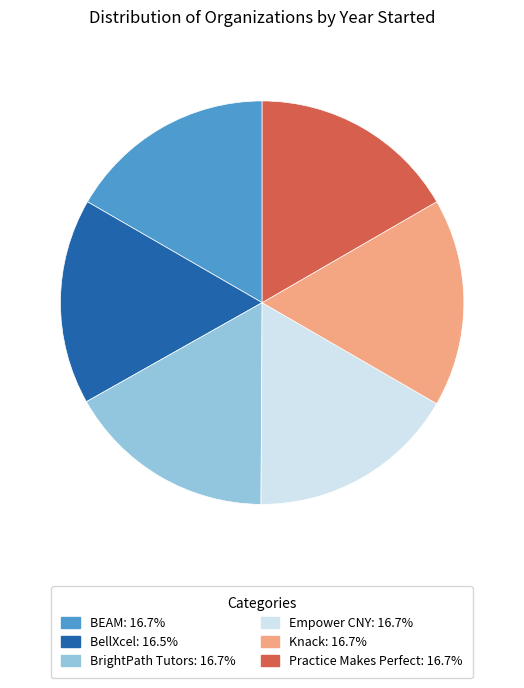

Do BrightPath Tutors and BellXcel together represent more than half of the pie?

No